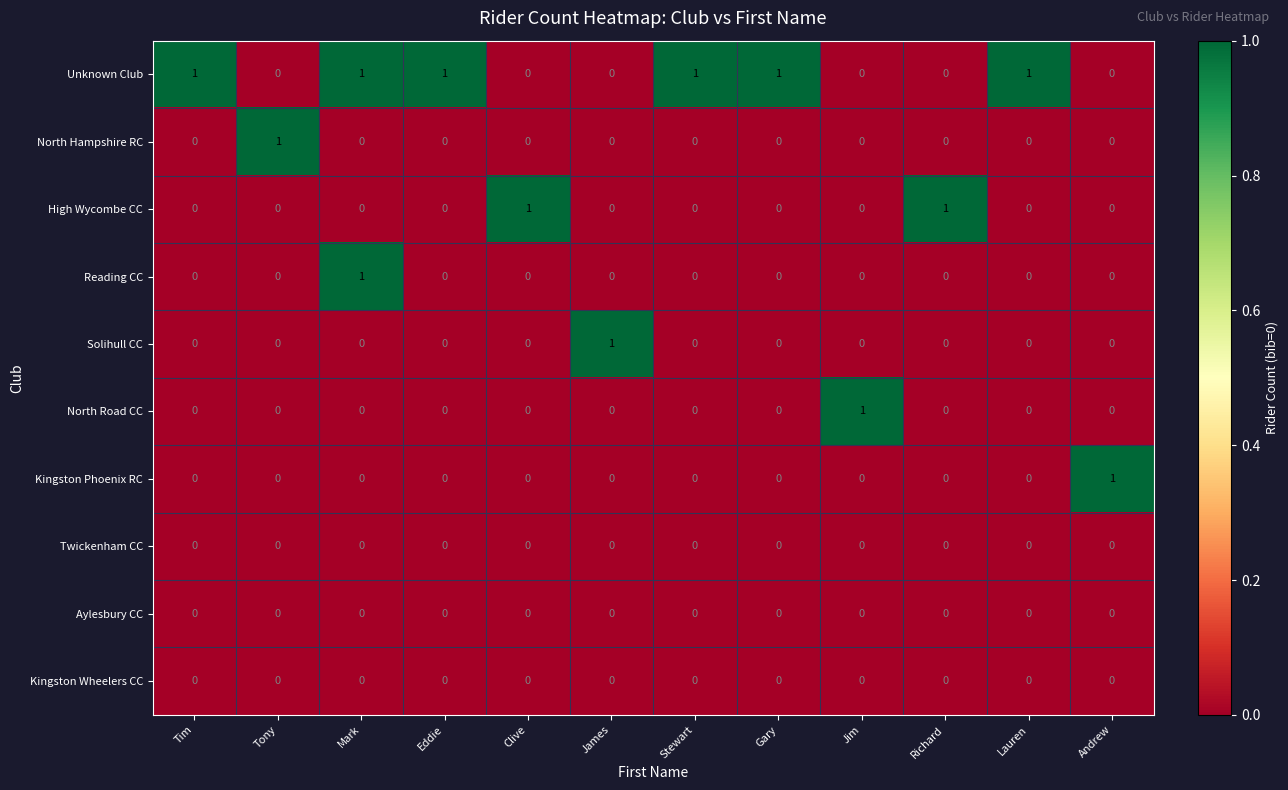

True or false: High Wycombe CC has a value of 1 at Stewart.

False